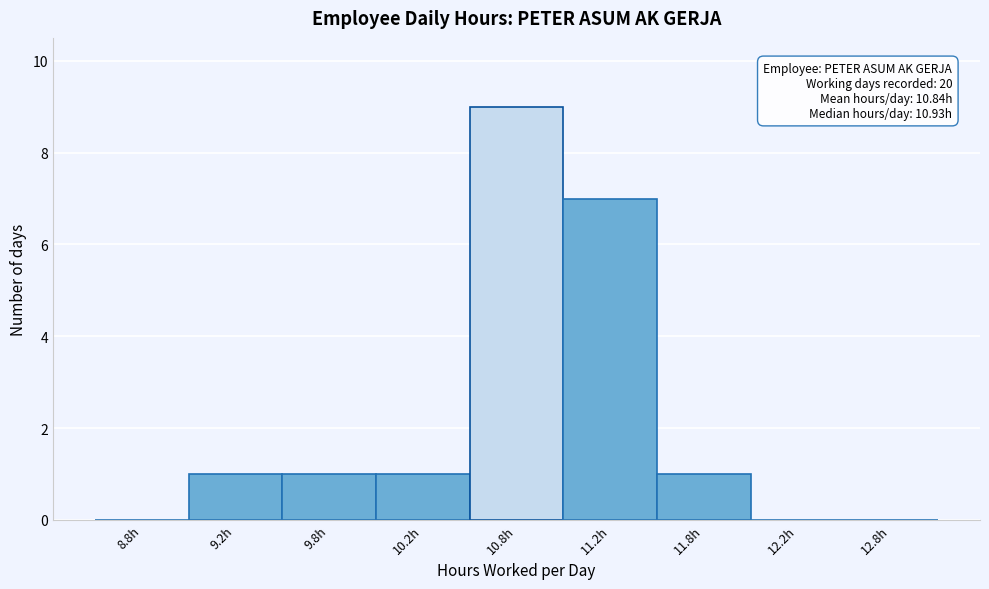

Reading left to right, transcribe all the data shown in this chart.

8.8h=0	9.2h=1	9.8h=1	10.2h=1	10.8h=9	11.2h=7	11.8h=1	12.2h=0	12.8h=0